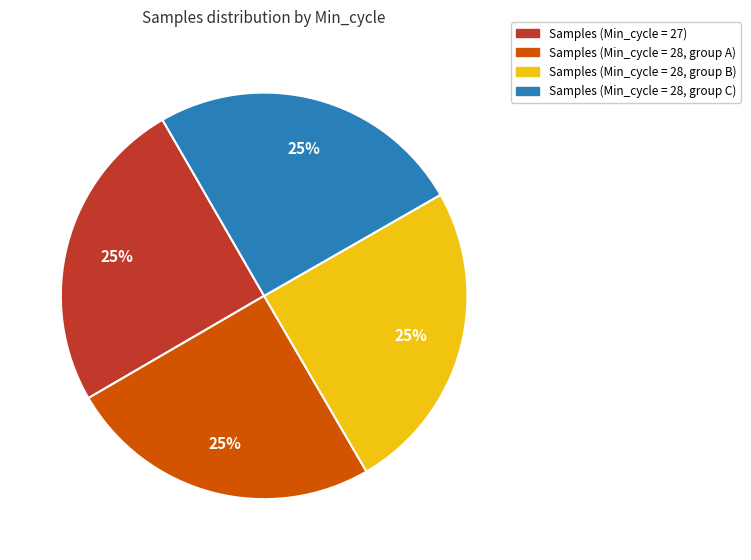

Is there a majority slice in this chart?

No